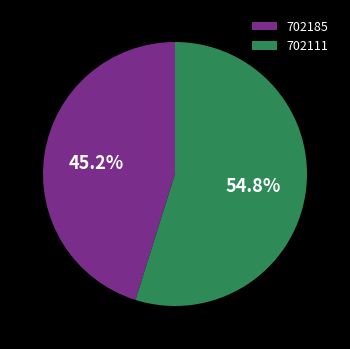

What portion of the pie excludes 702185?

54.8%